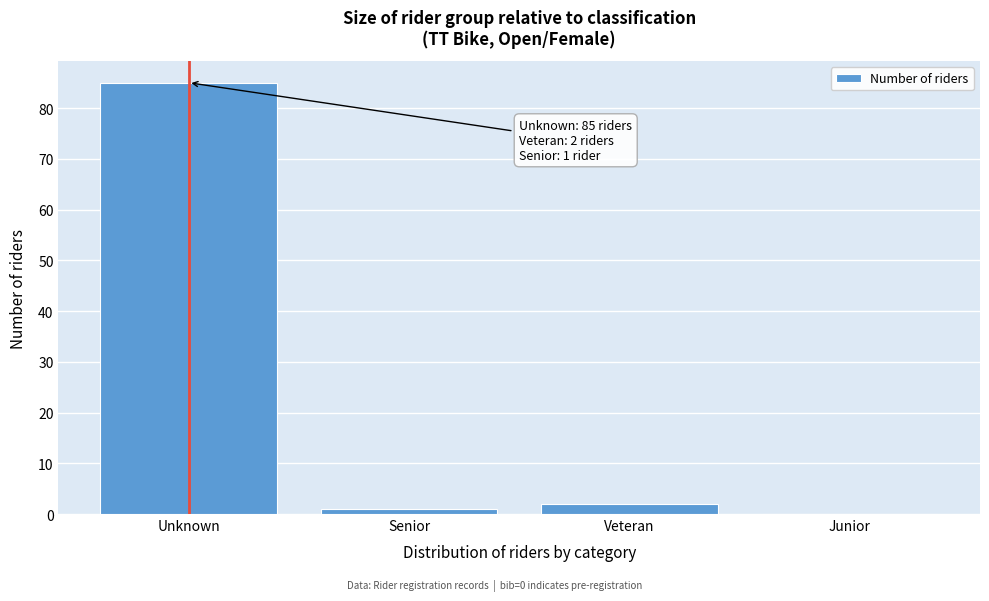

Reading left to right, list all the values displayed in this chart.

Unknown=85	Senior=1	Veteran=2	Junior=0